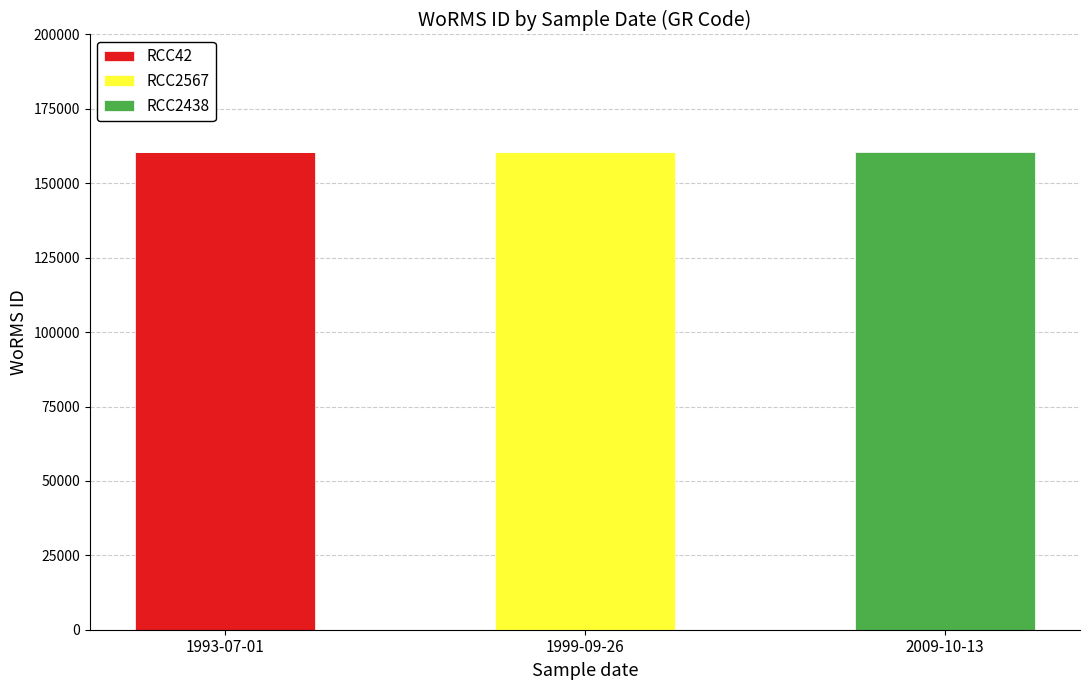

Reading left to right, list the values for the RCC42 series.

1993-07-01=160572	1999-09-26=0	2009-10-13=0